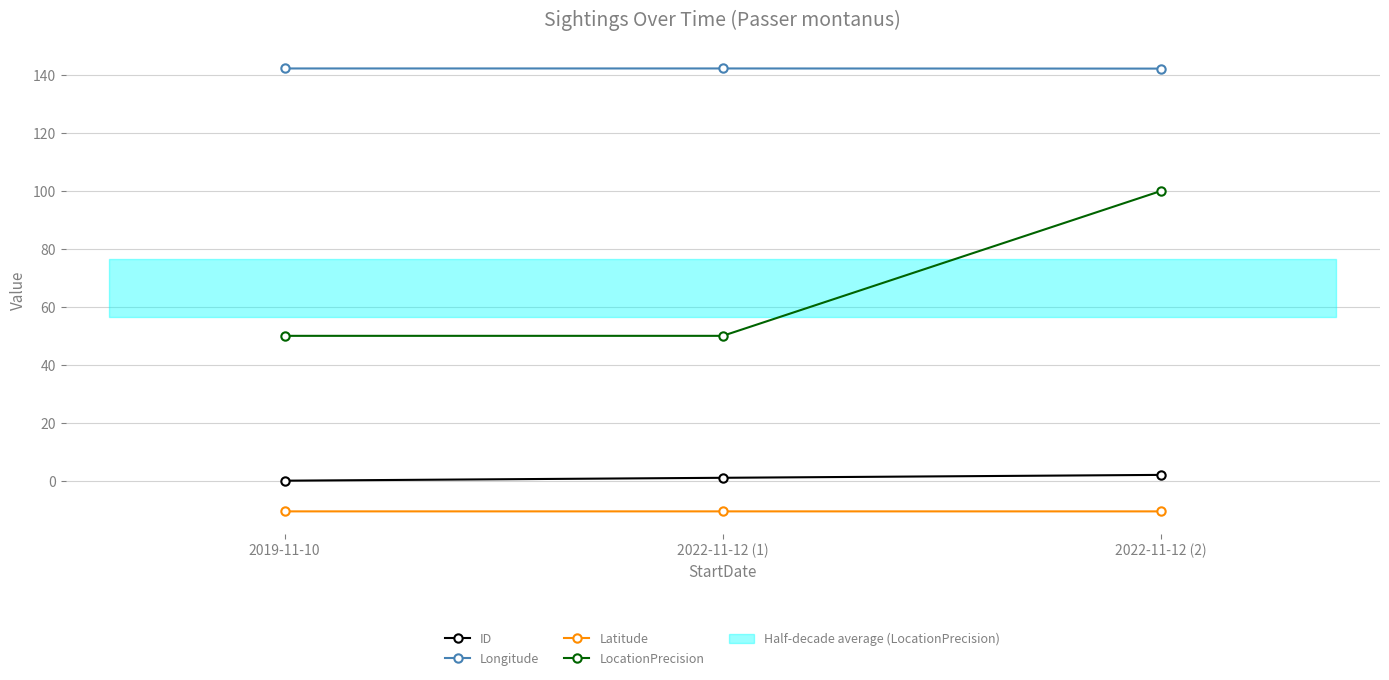

Reading left to right, what are all the values shown in this chart?

ID: 2019-11-10=0.0	2022-11-12 (1)=1.0	2022-11-12 (2)=2.0
Longitude: 2019-11-10=142.3	2022-11-12 (1)=142.3	2022-11-12 (2)=142.2
Latitude: 2019-11-10=-10.6	2022-11-12 (1)=-10.6	2022-11-12 (2)=-10.6
LocationPrecision: 2019-11-10=50.0	2022-11-12 (1)=50.0	2022-11-12 (2)=100.0